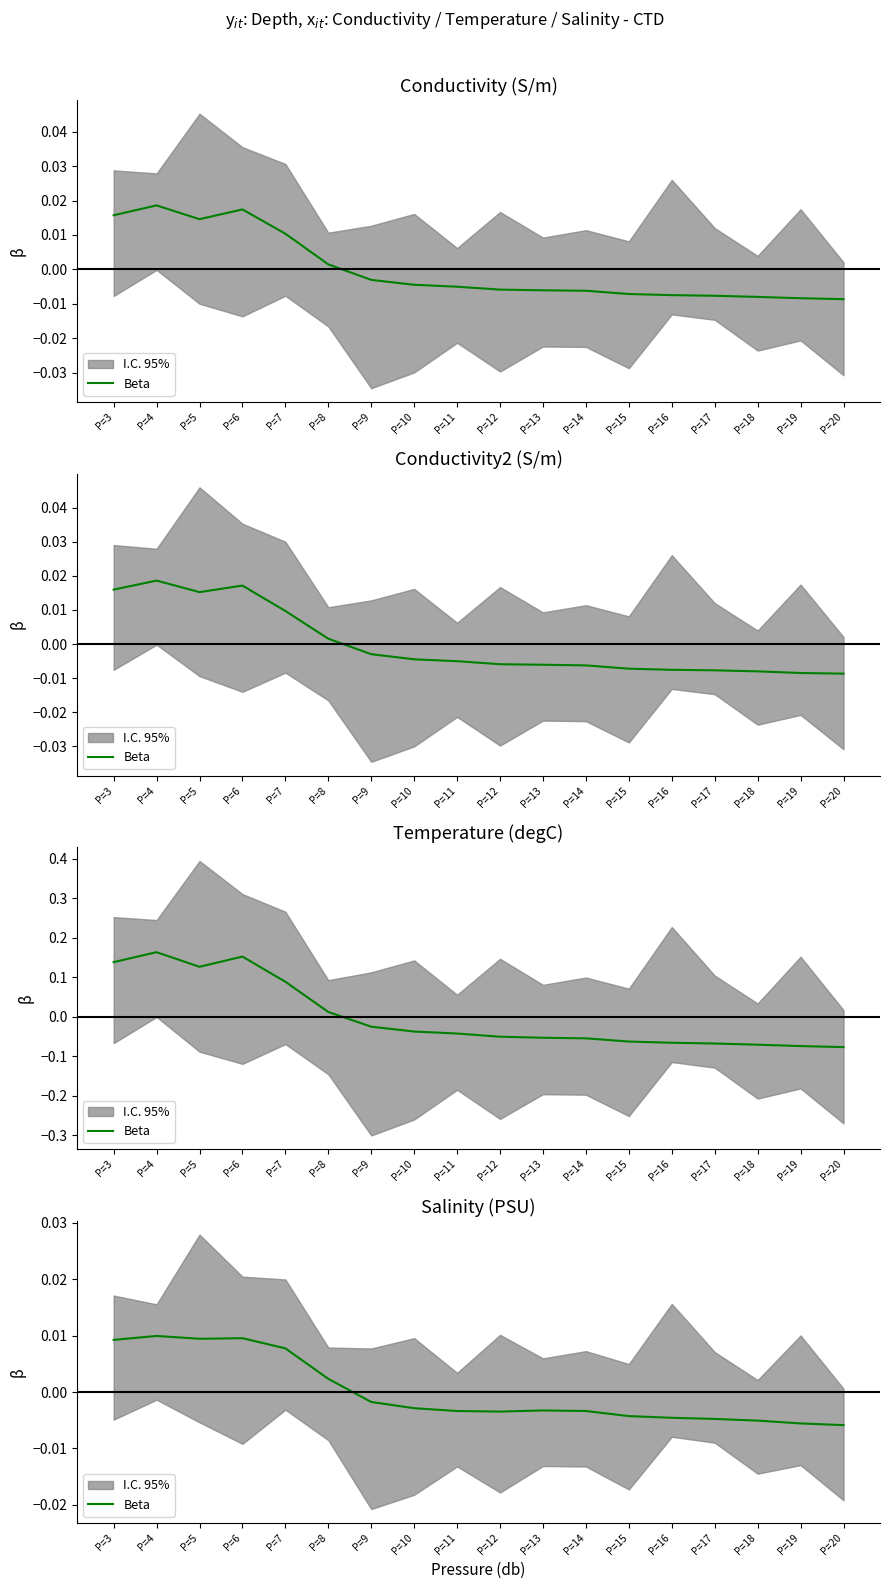

How many interior local peaks (higher than both neighbors) does the data have?

3